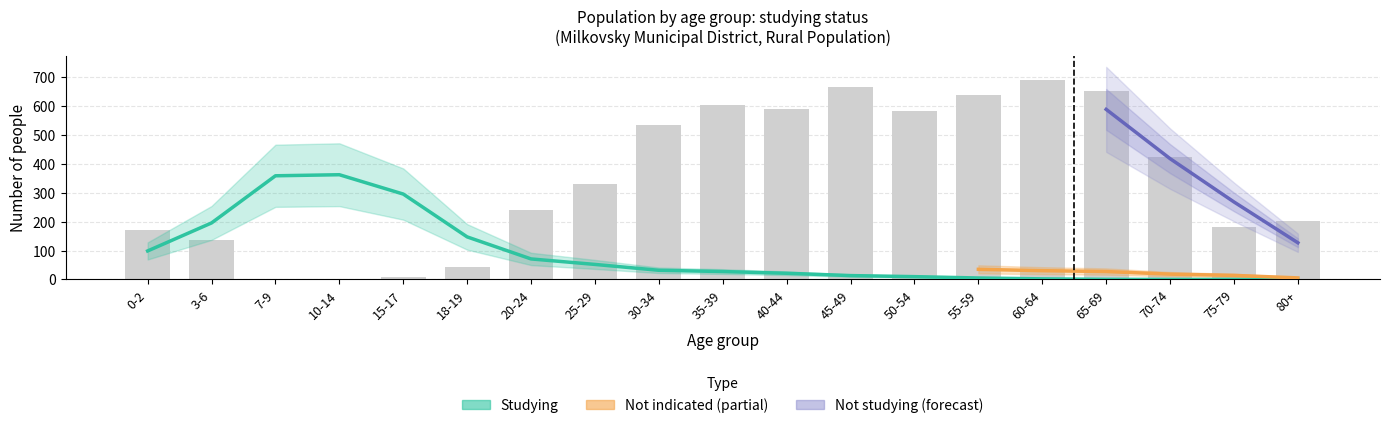

What is the value of the Not studying bar at the 5th from the left?

10